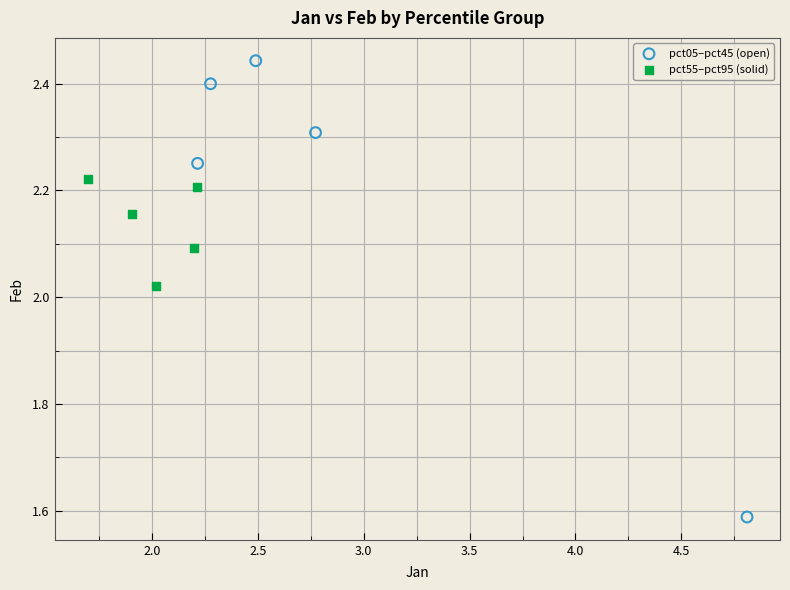

What are all the series names shown in the legend?

pct05–pct45 (open), pct55–pct95 (solid)